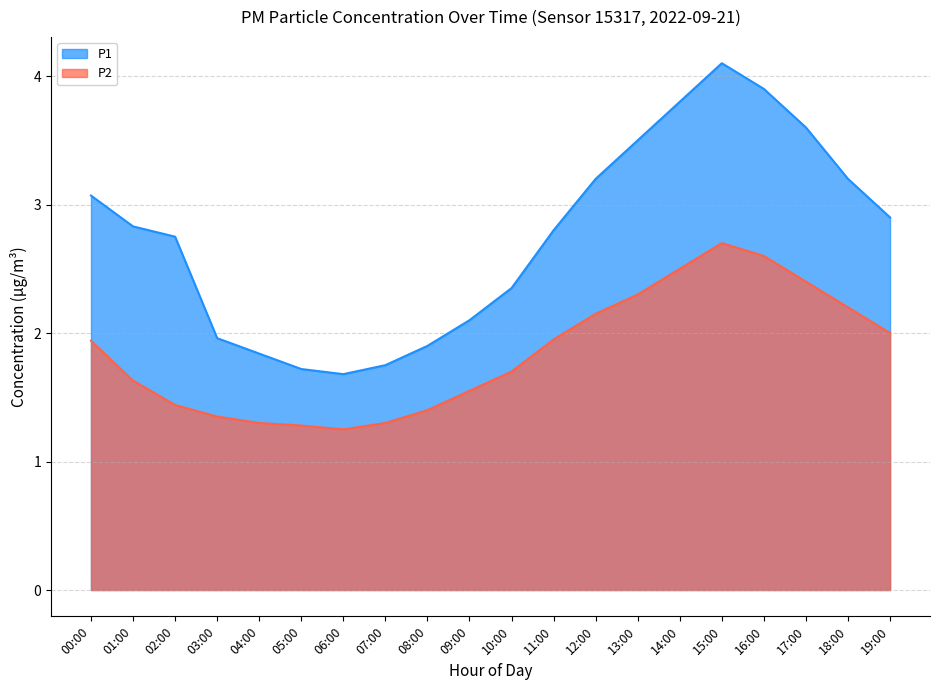

True or false: the data shows 2.3 at 05:00.

False